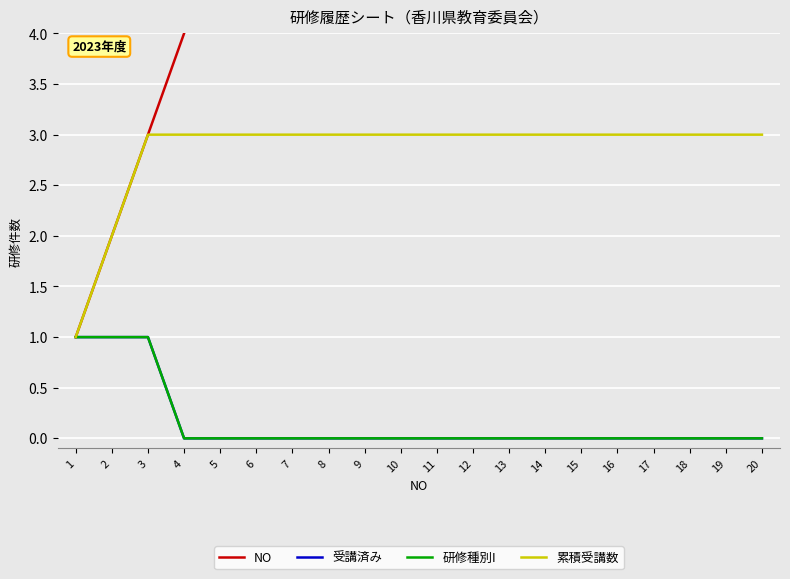

List the series in order of their peak value, highest first.

NO, 累積受講数, 受講済み, 研修種別I